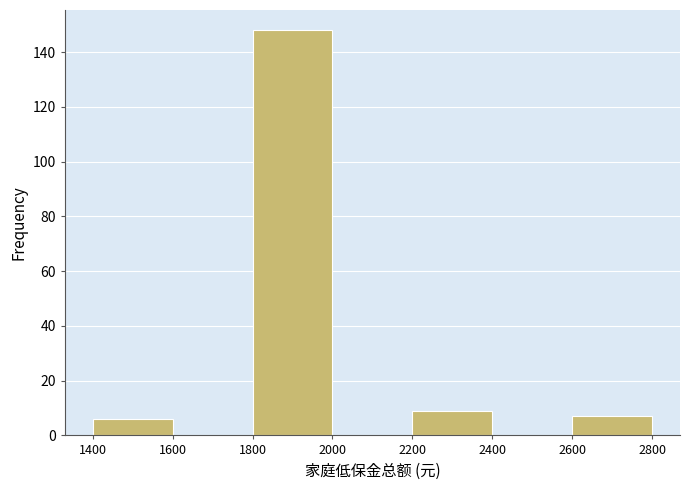

How tall is the bar that spans 1800 to 2000 on the x-axis? The values are not printed on the chart, so give them approximately, as read against the axis.

148